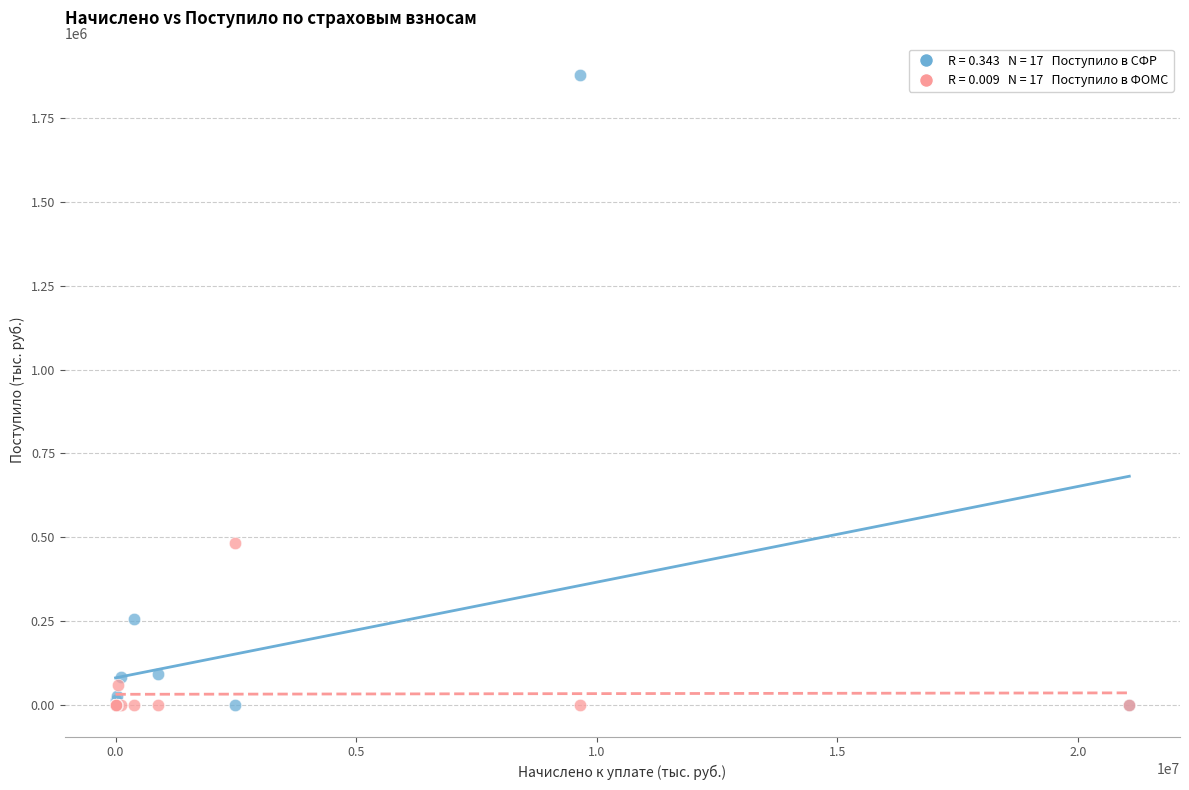

Across all series, what Y value is closest to 939040?

481346